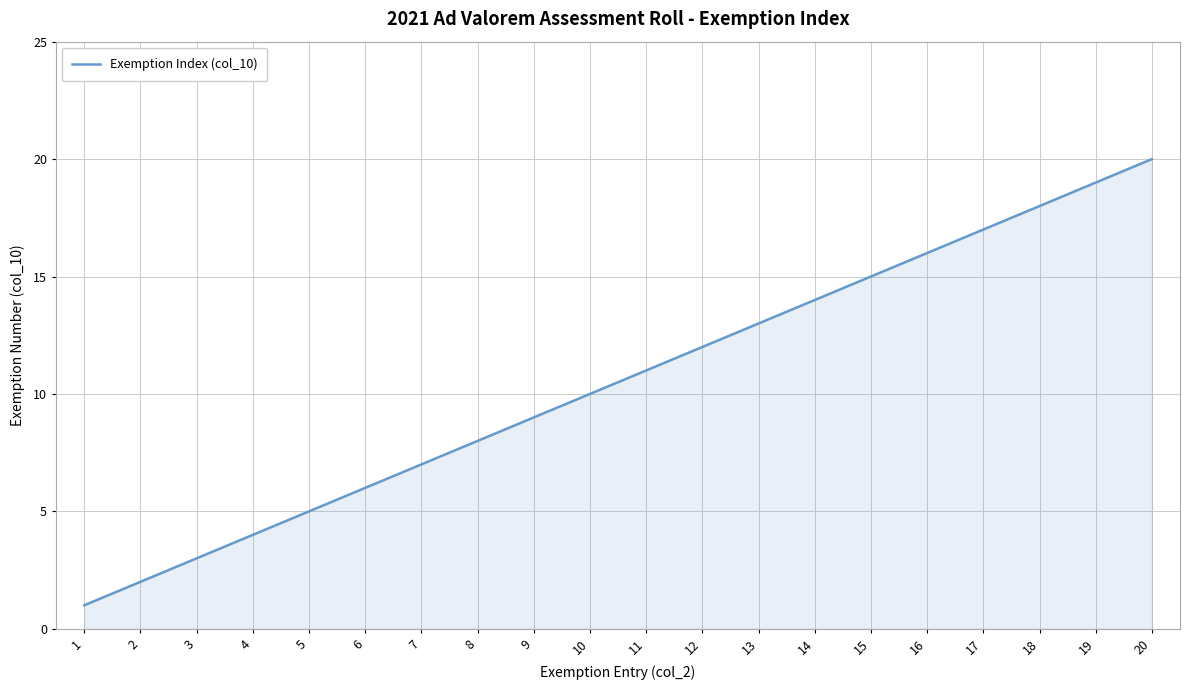

Rank the categories by value from highest to lowest.

20, 19, 18, 17, 16, 15, 14, 13, 12, 11, 10, 9, 8, 7, 6, 5, 4, 3, 2, 1